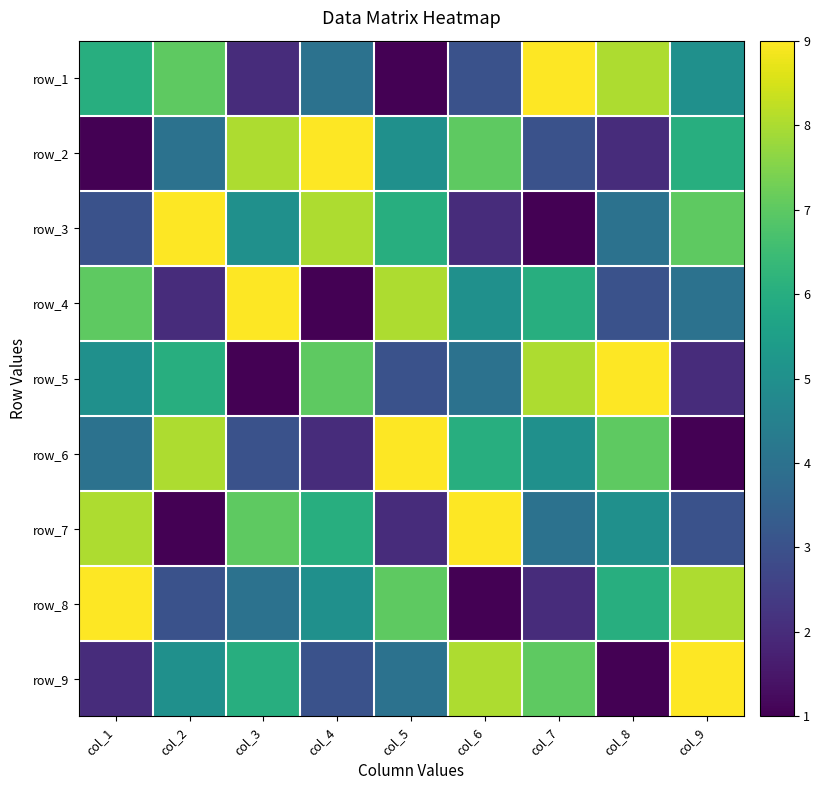

How many row_8 values are between 3 and 7?

5